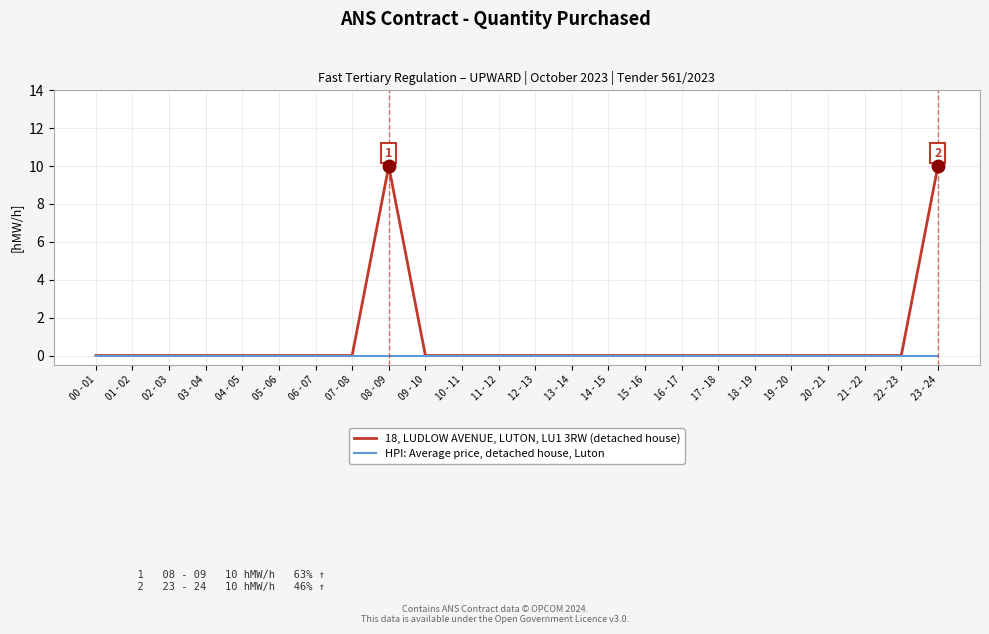

What is the greatest value displayed?

10